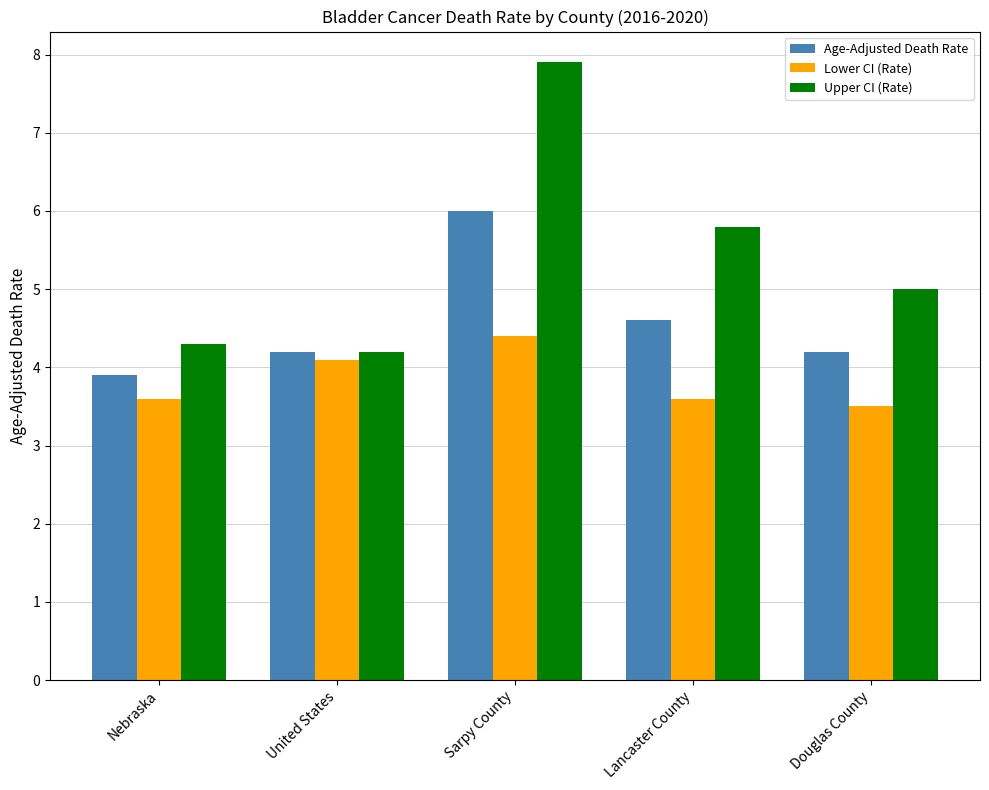

At which label does Age-Adjusted Death Rate reach its peak?

Sarpy County